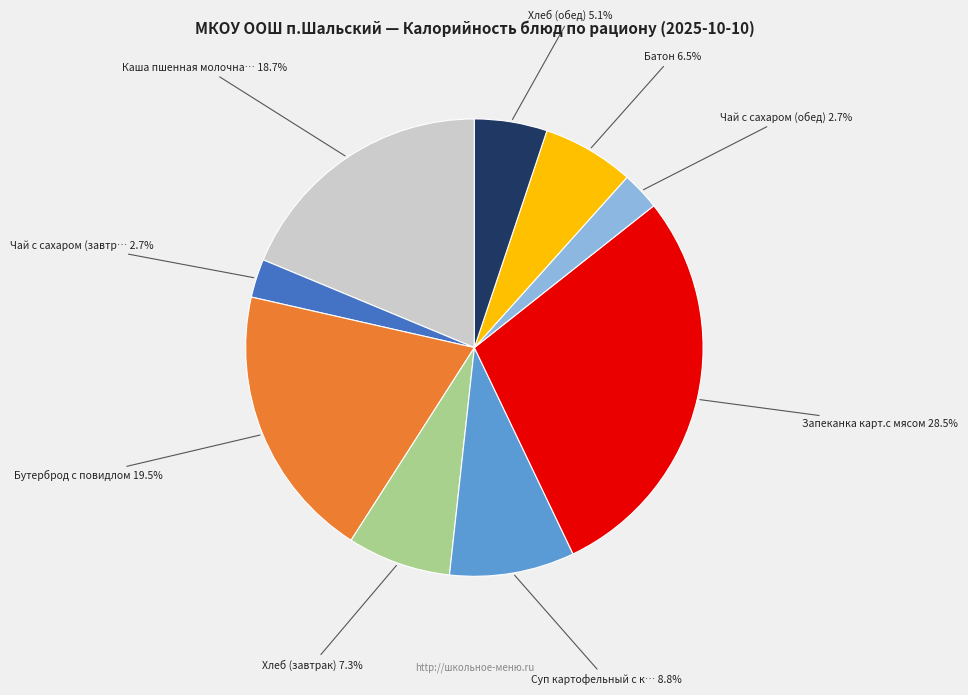

Does any single category account for the majority?

No